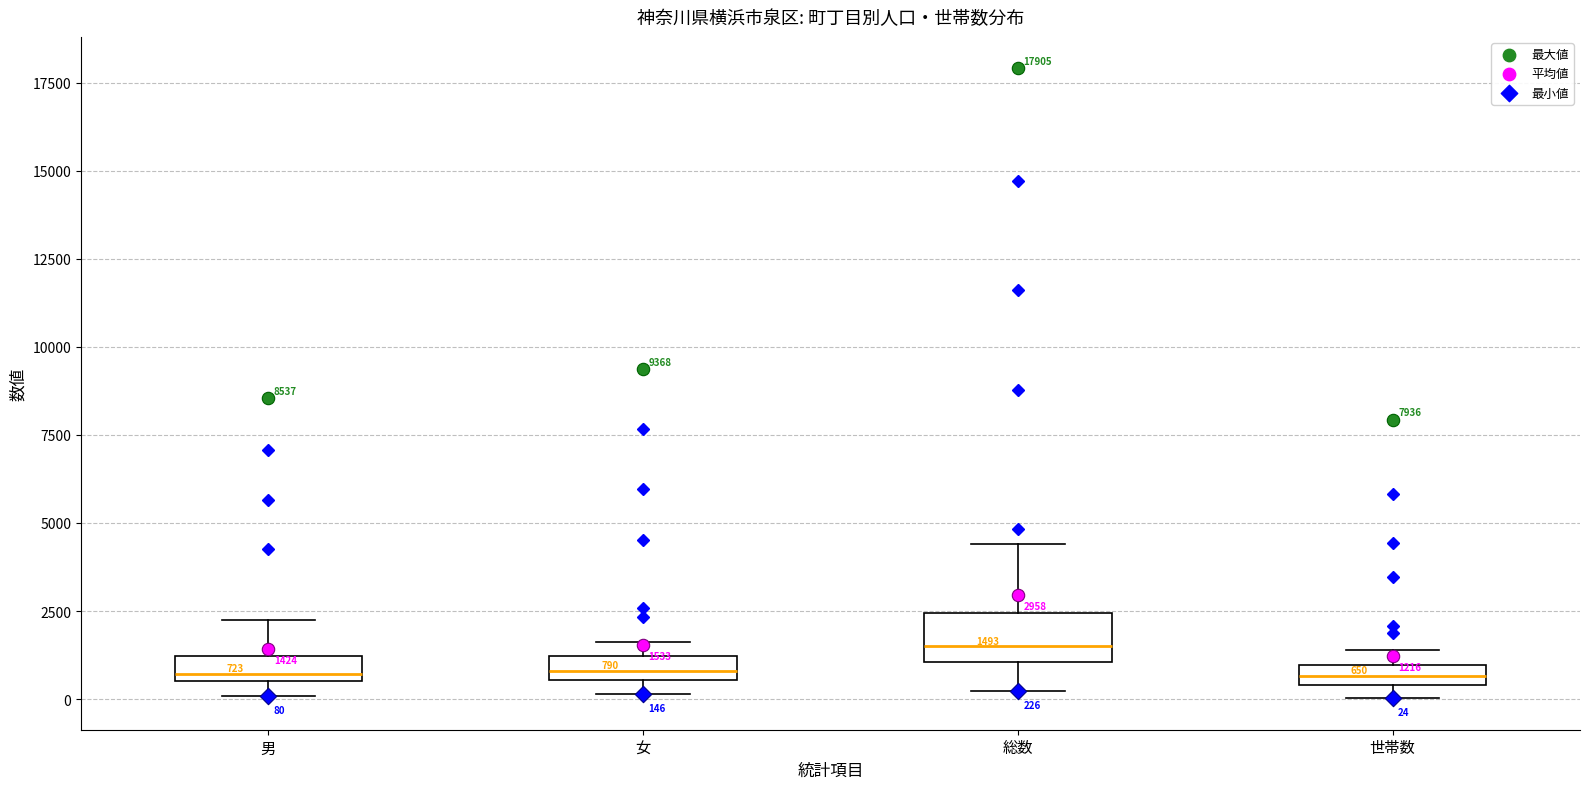

Comparing the boxes themselves (not the whiskers), which one is the tallest?

総数